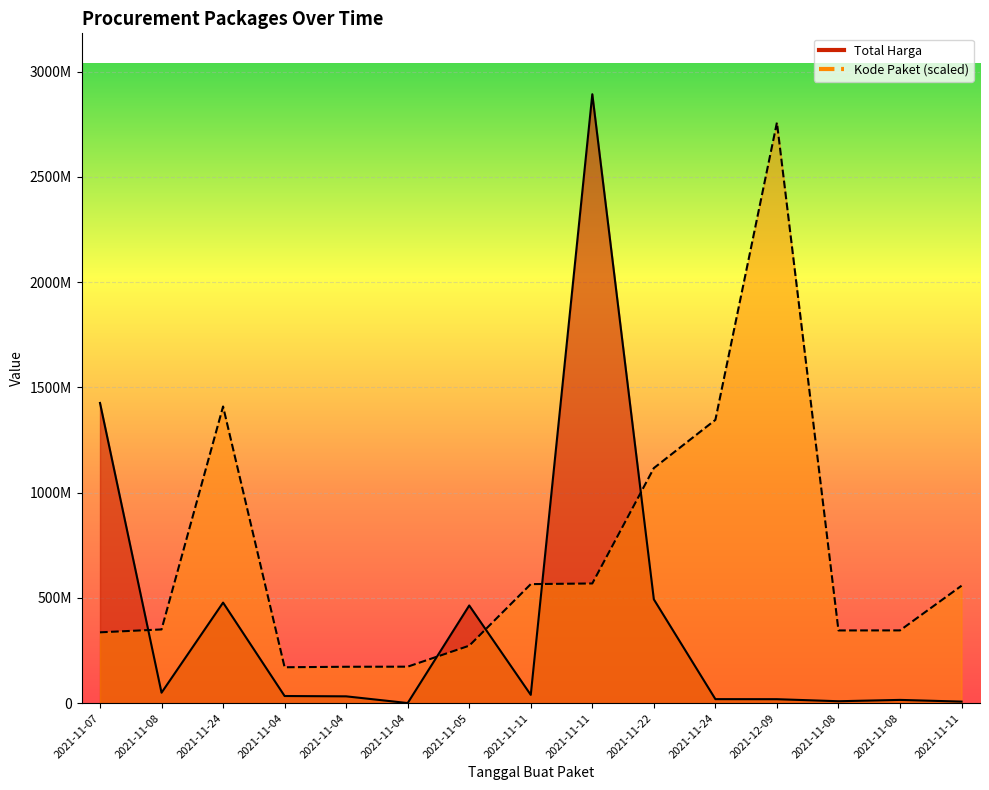

Is it true that Kode Paket equals 1116520000 at 2021-11-22?

True